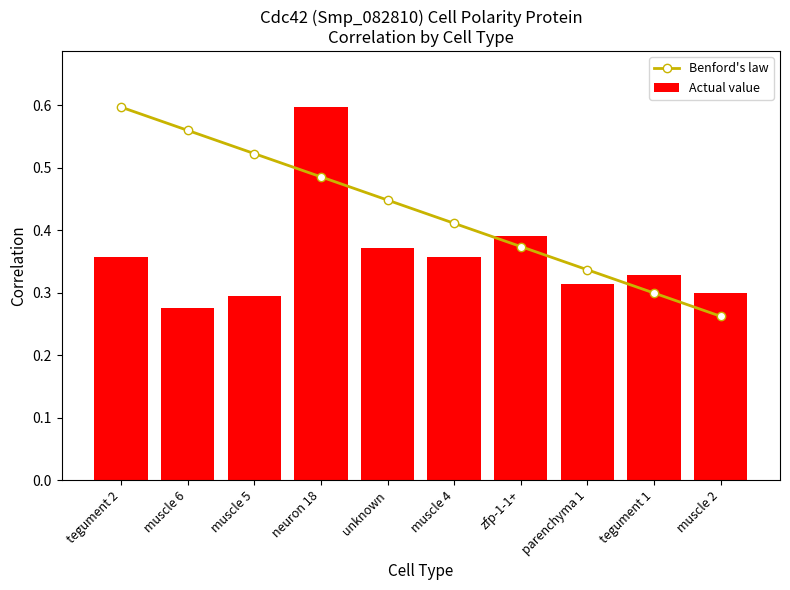

Which category has the highest value in the Actual value series?

neuron 18